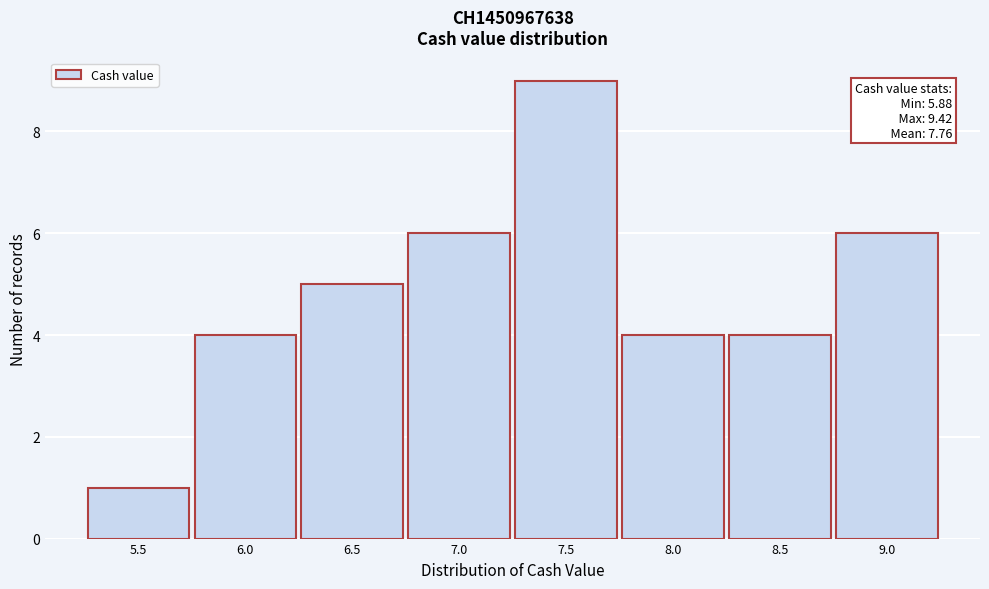

Reading right to left, what are all the values shown in this chart?

9.0=6	8.5=4	8.0=4	7.5=9	7.0=6	6.5=5	6.0=4	5.5=1